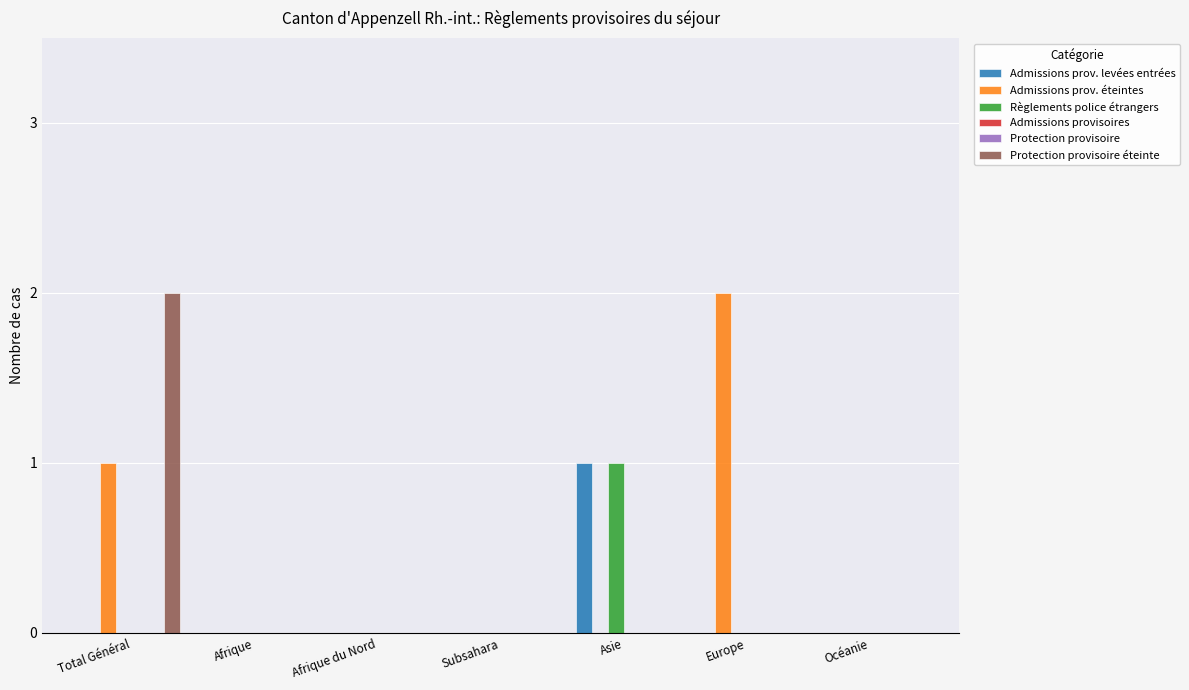

What is the difference between the highest and lowest values at Asie?

1